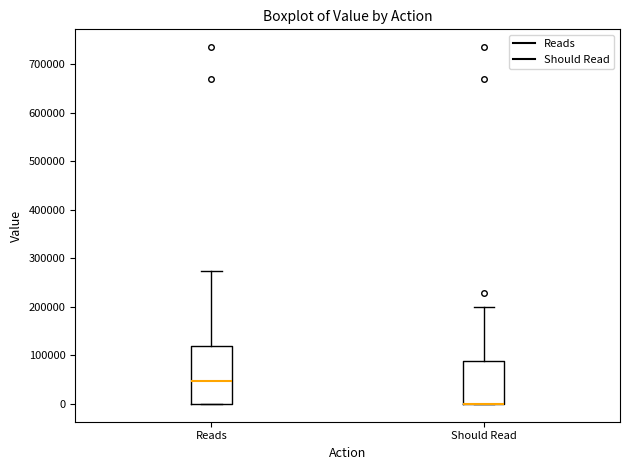

Reading left to right, transcribe this box plot: for each box, give where its median line is, the range the box spans, and where its two whiskers end, as read against the y-axis. The values are not printed on the chart, so give them approximately, as read against the axis.

Reads: median 50000, box 0 to 120000, whiskers 0 to 270000
Should Read: median 0 (drawn on the box's lower edge), box 0 to 90000, whiskers 0 to 200000